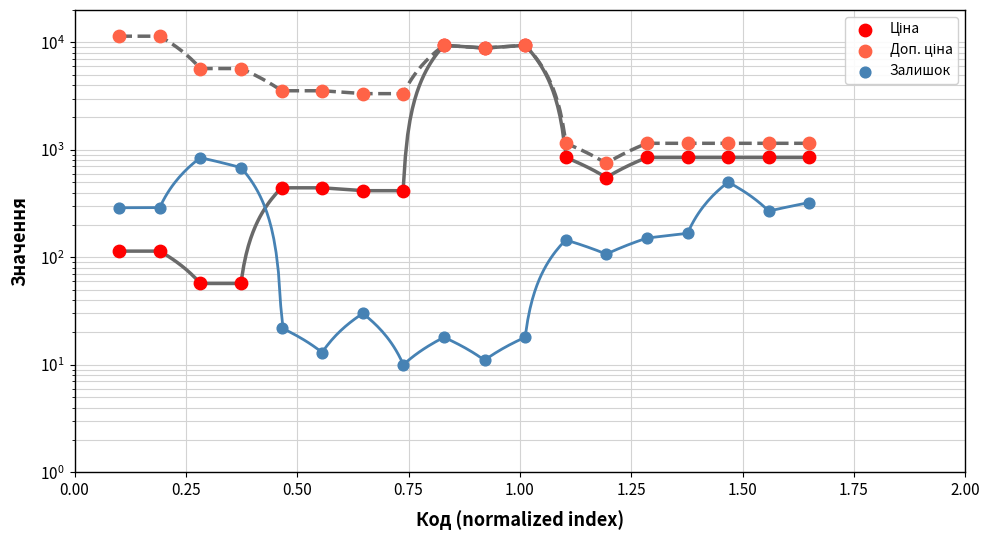

Which series contains the highest Y value?

Доп. ціна